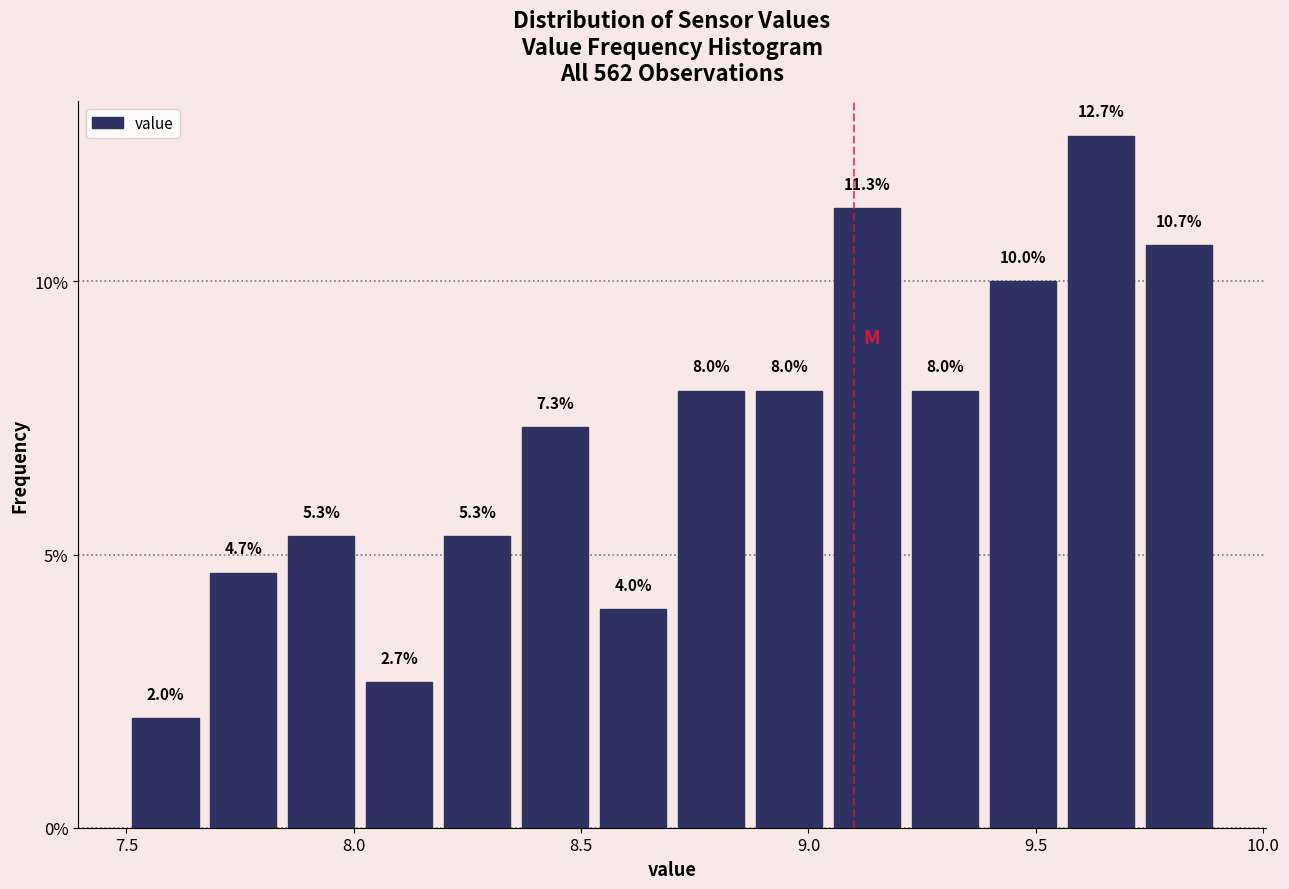

Read against the x-axis, roughly where is the centre of the tallest bar?

9.65